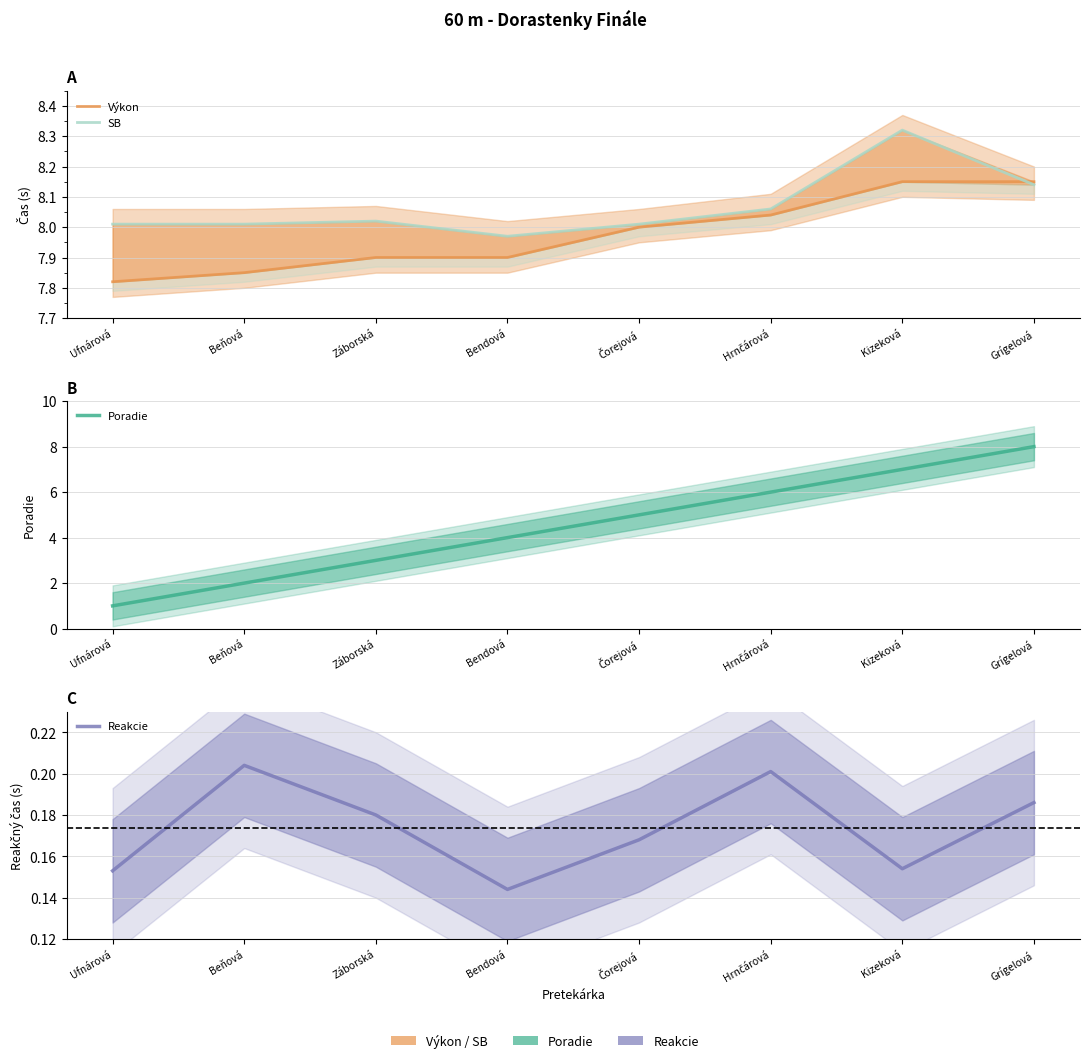

Which series has the largest total across all categories?

SB